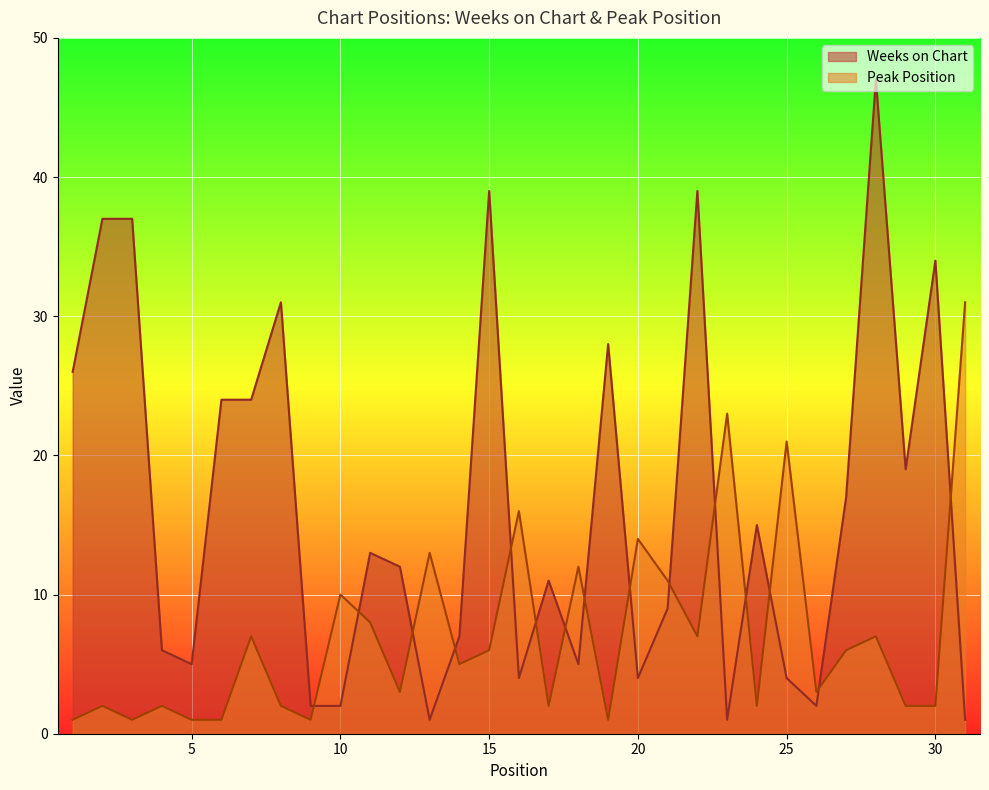

Is the value of Peak Position at 14 greater than the value of Weeks on Chart at 20?

Yes